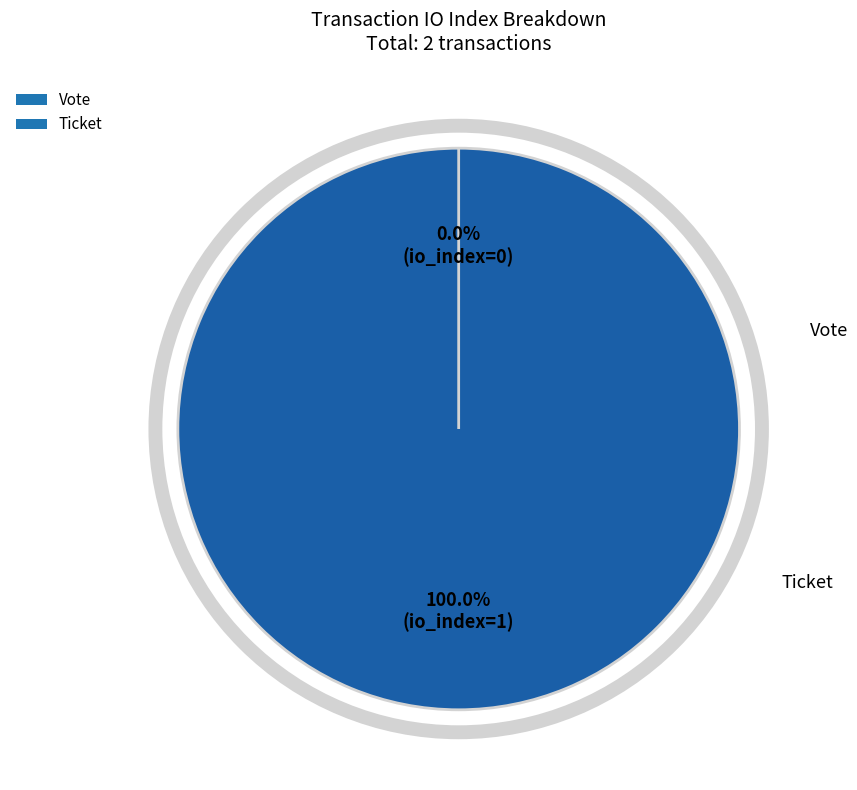

What is the largest slice in the pie chart?

Vote (io_index=1)